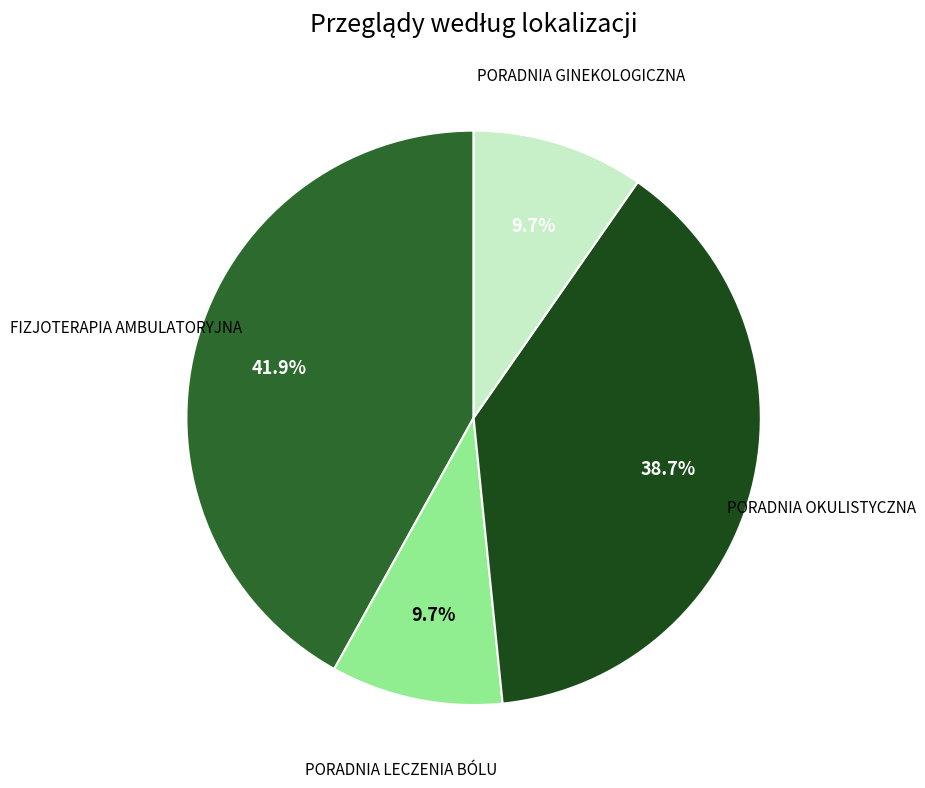

How many slices are in this pie chart?

4